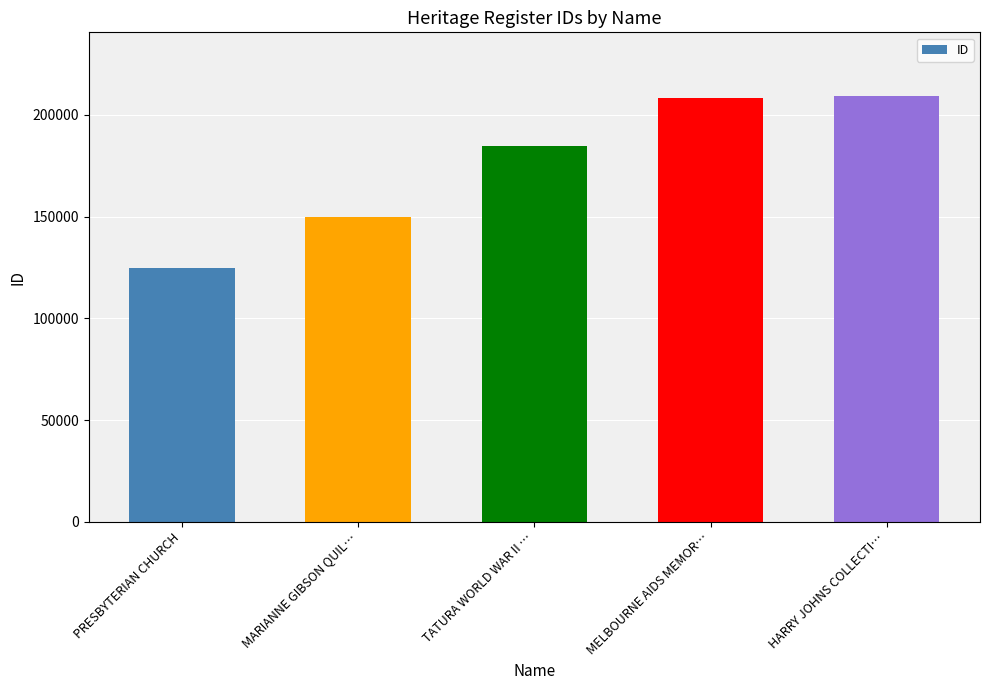

Which category has the lowest value across all series?

PRESBYTERIAN CHURCH